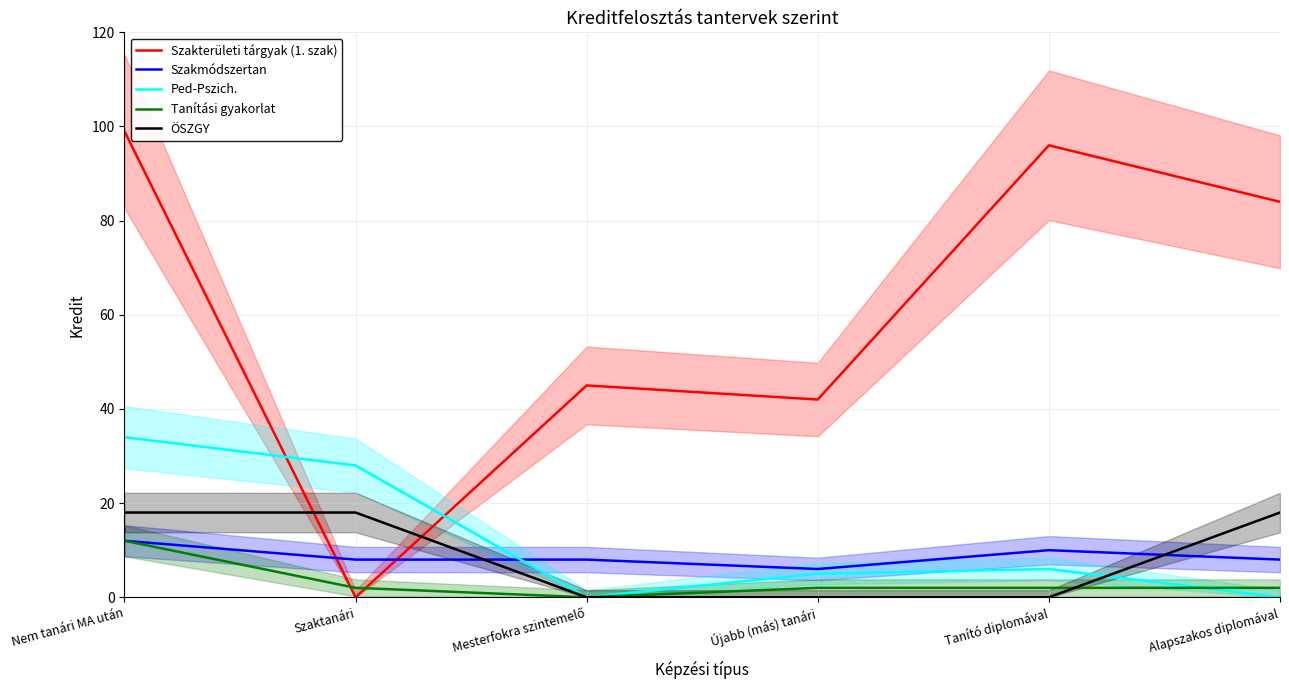

What is the total value across all series at Mesterfokra szintemelő?

53